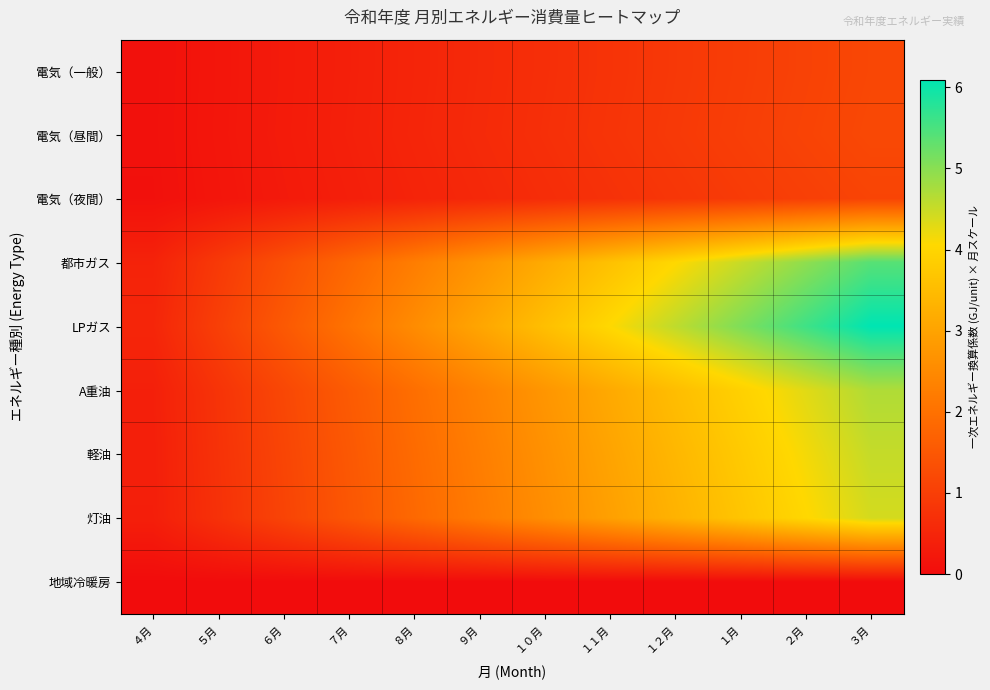

How many data points does each series have?

12